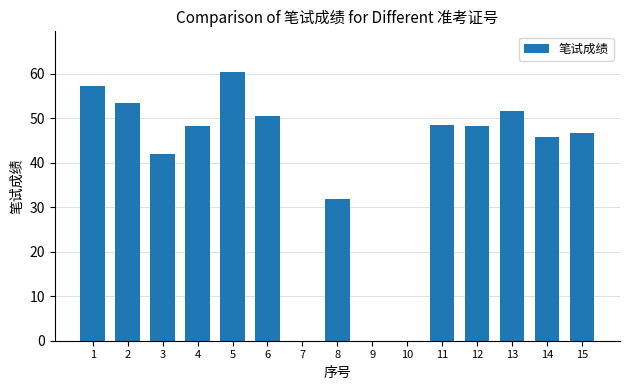

Which has a higher value, 15 or 2?

2